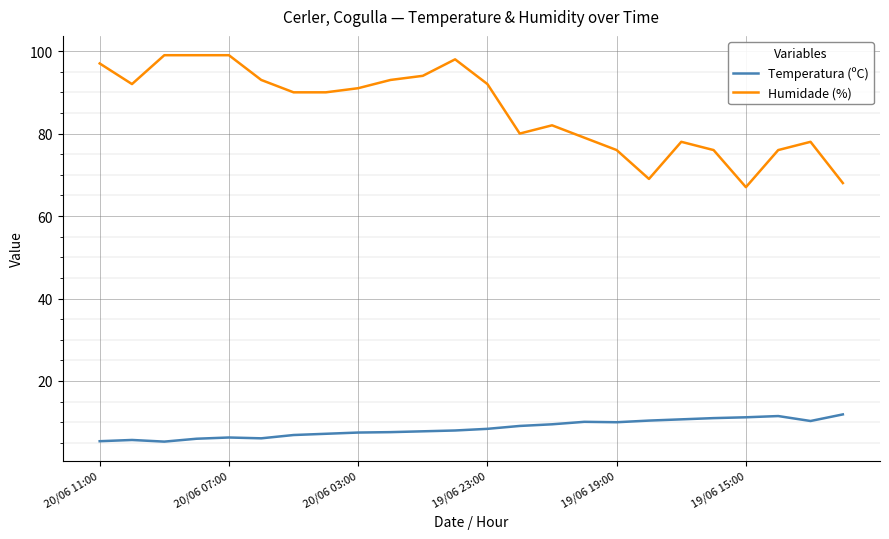

What is the difference between the maximum and minimum values in the Temperatura (ºC) series?

6.6